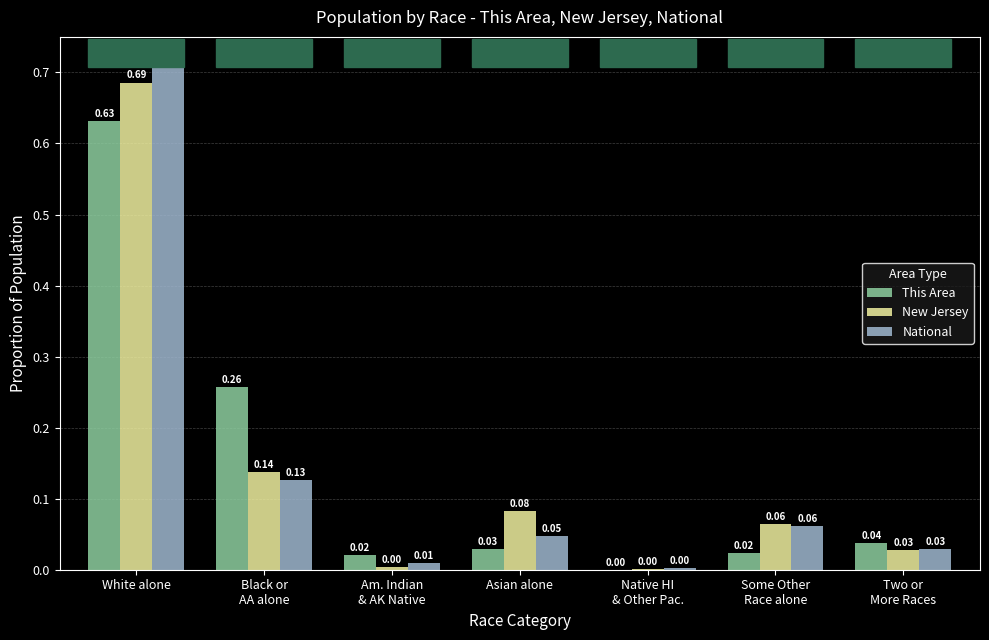

Which category has the highest value across all series?

White alone